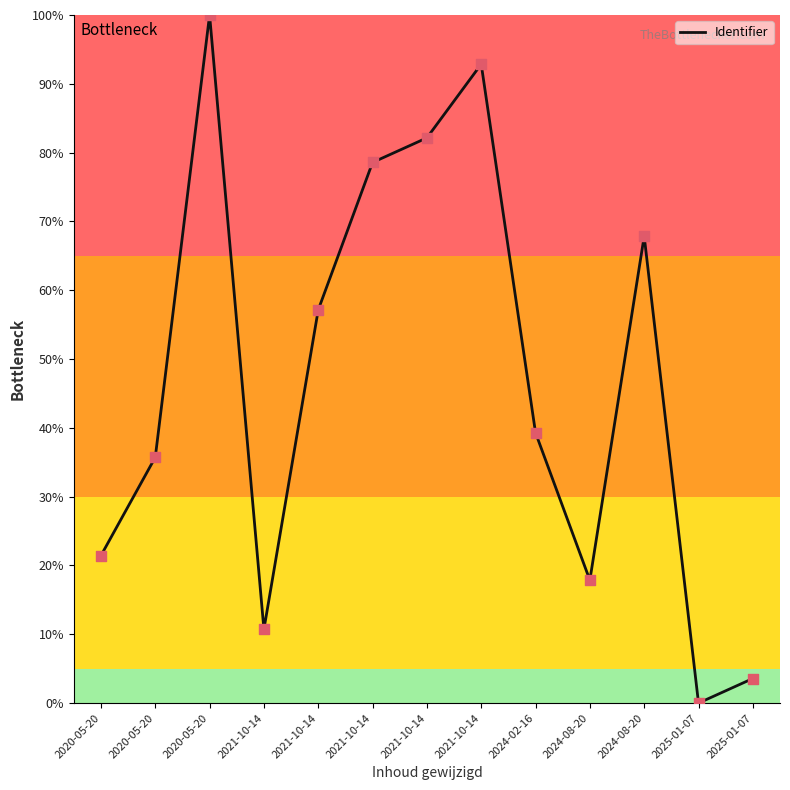

Does the chart have visible grid lines?

No